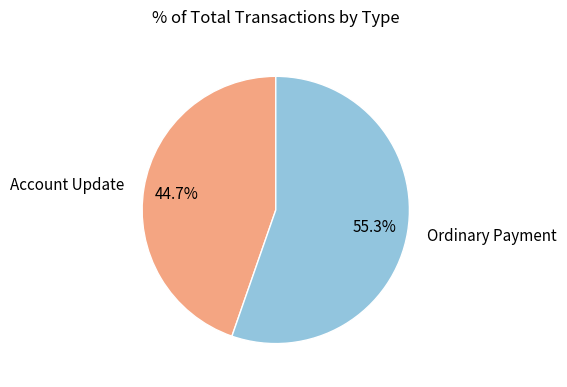

What is the ratio of the value at Ordinary Payment to the value at Account Update?

1.2